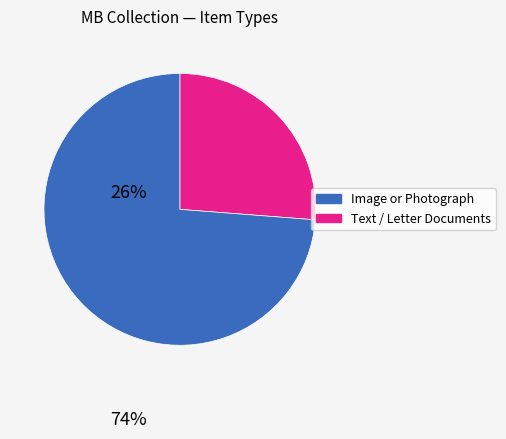

Does any single category account for the majority?

Yes